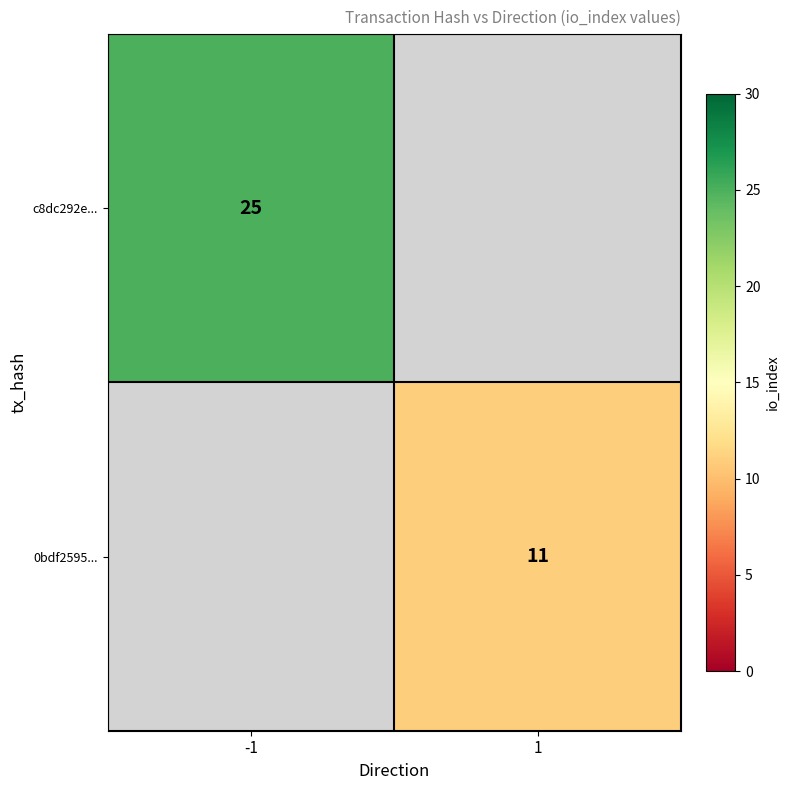

Is it true that 0bdf2595... equals 15 at 1?

False